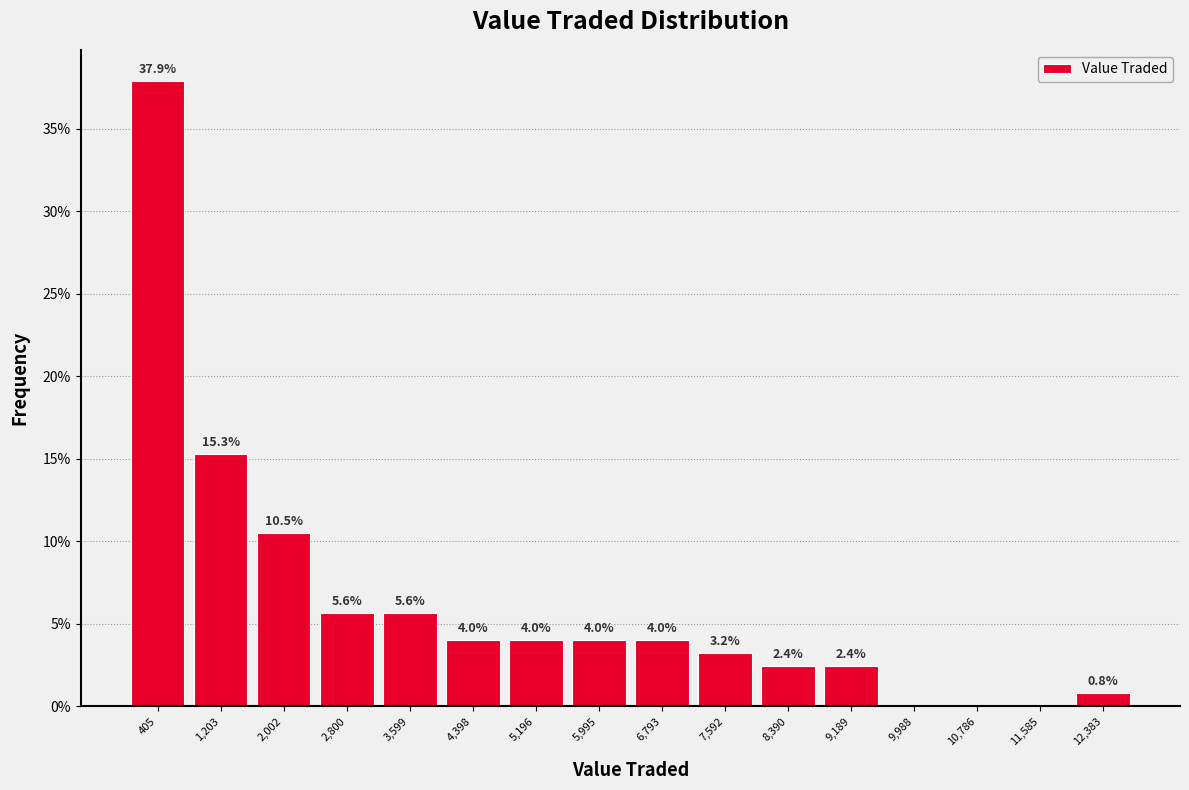

Over which range of the x-axis is the bar tallest?

0 to 800